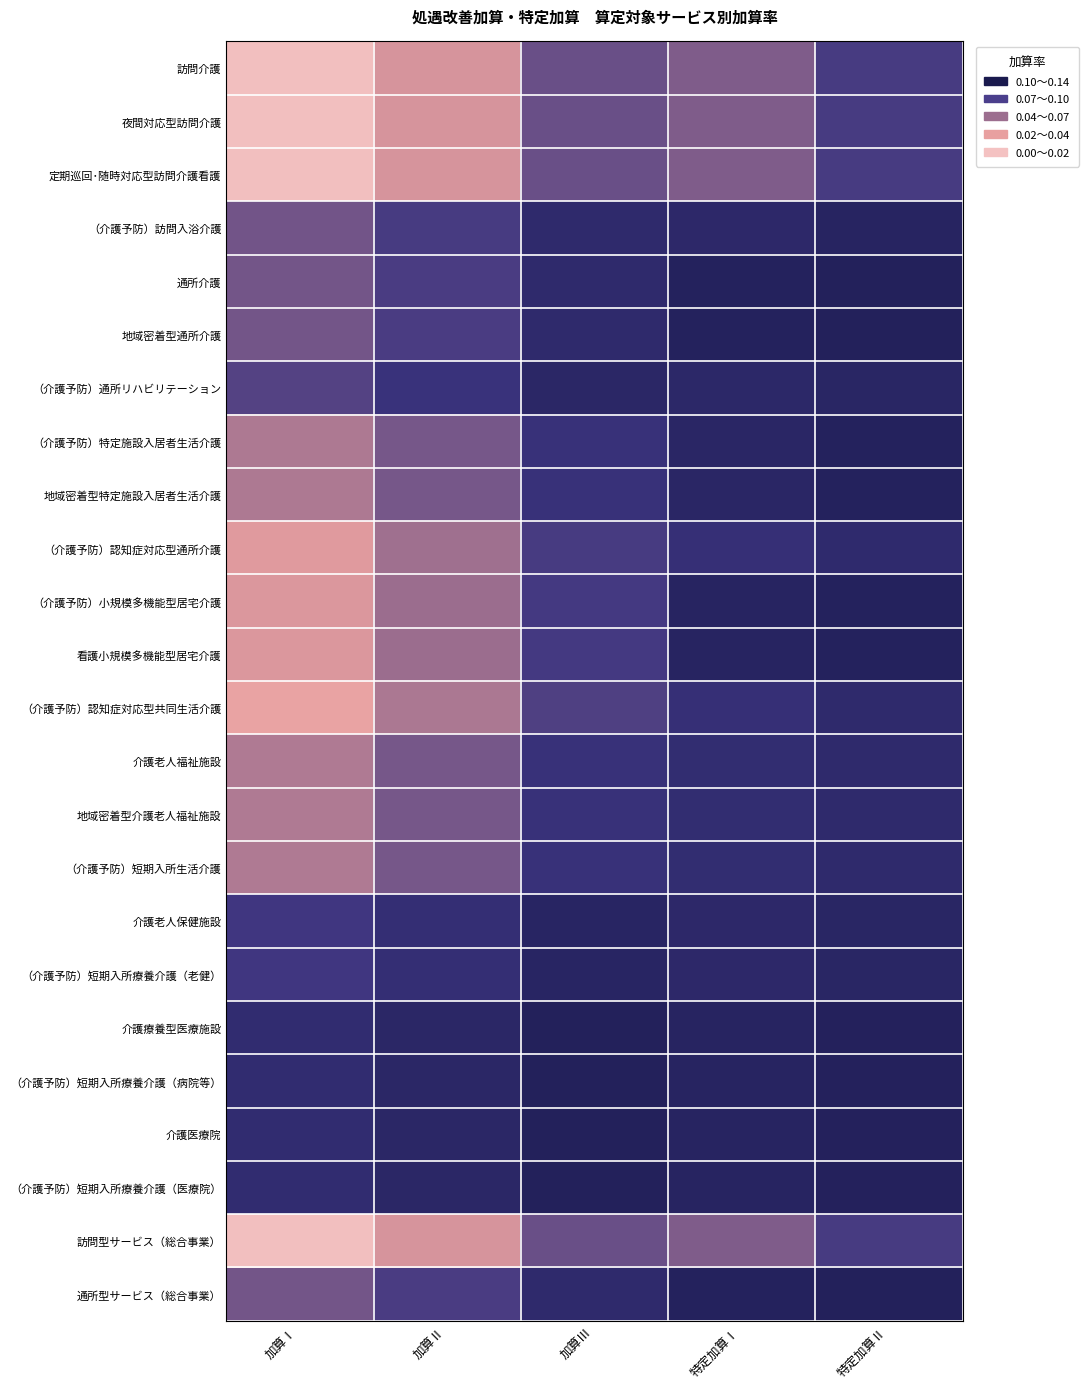

How many distinct data groups are displayed?

24